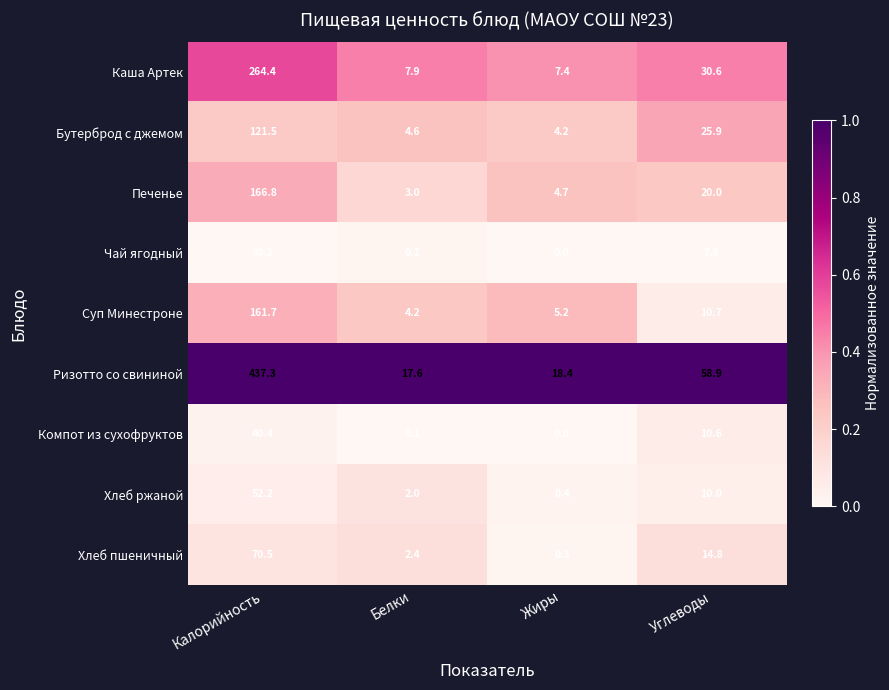

What is the difference between the second highest and second lowest values in the Бутерброд с джемом series?

21.3